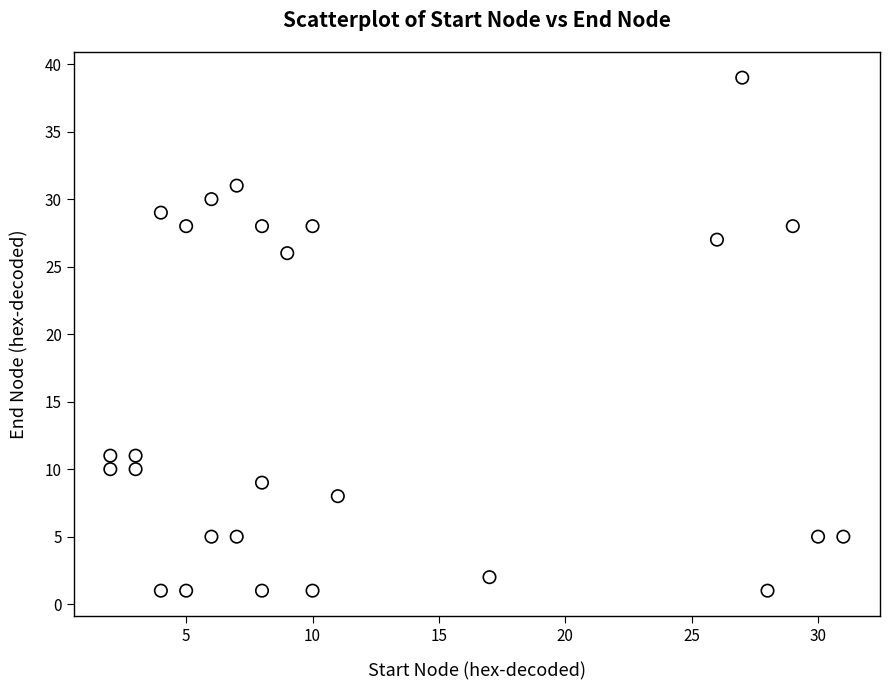

What is the range of X values (max minus min)?

29